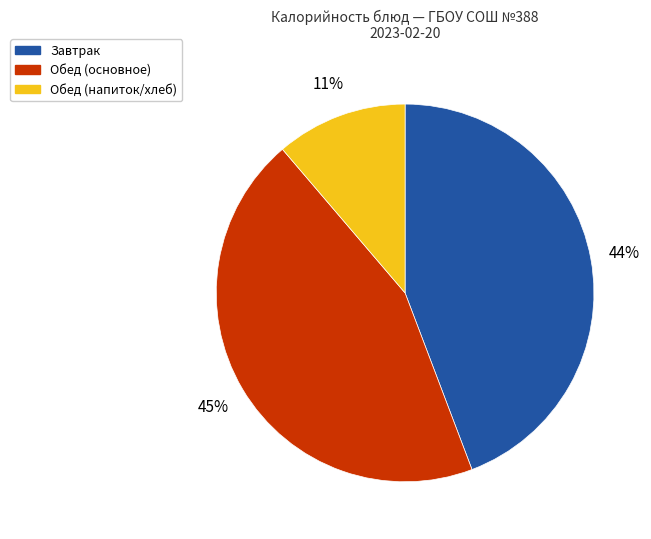

Does any single category account for the majority?

No